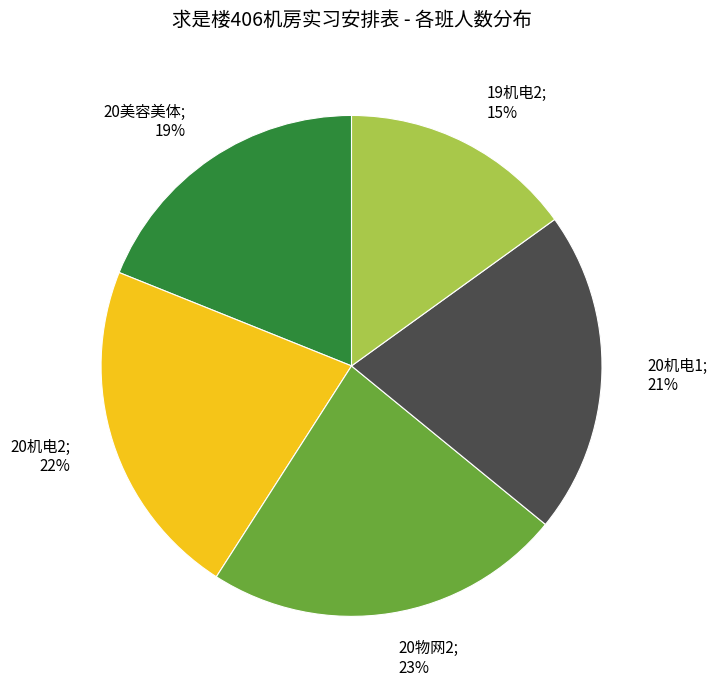

Is there a majority slice in this chart?

No